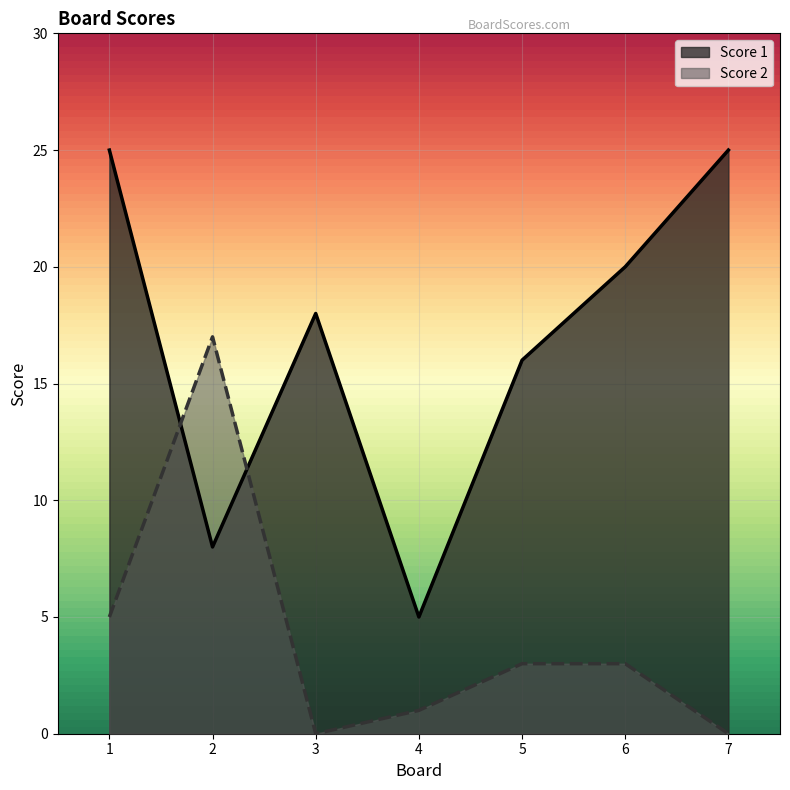

What is the approximate value of Score 2 at 6, to the nearest 5?

5